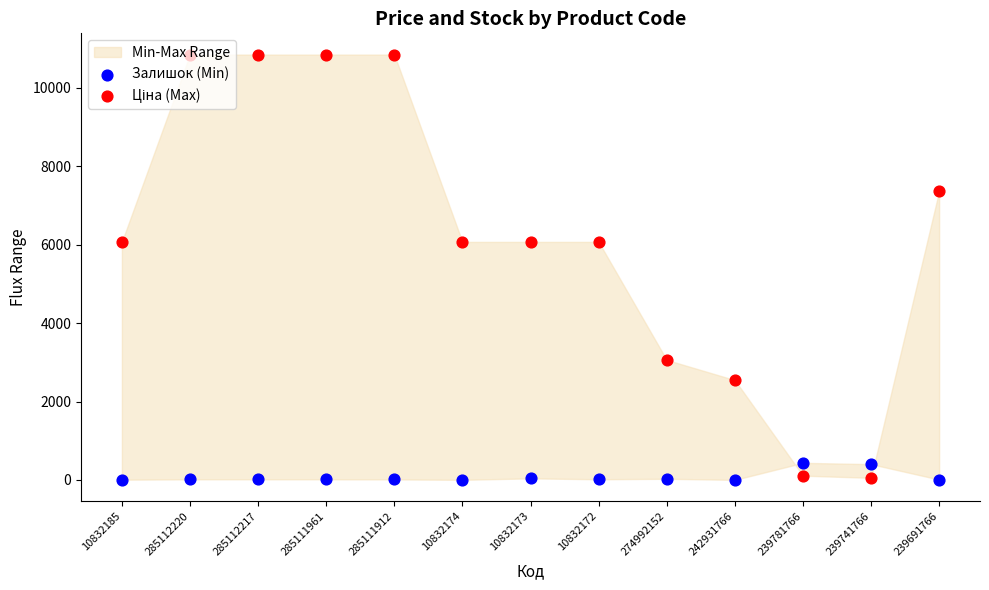

Which series reaches the maximum Y coordinate?

Ціна (Max)